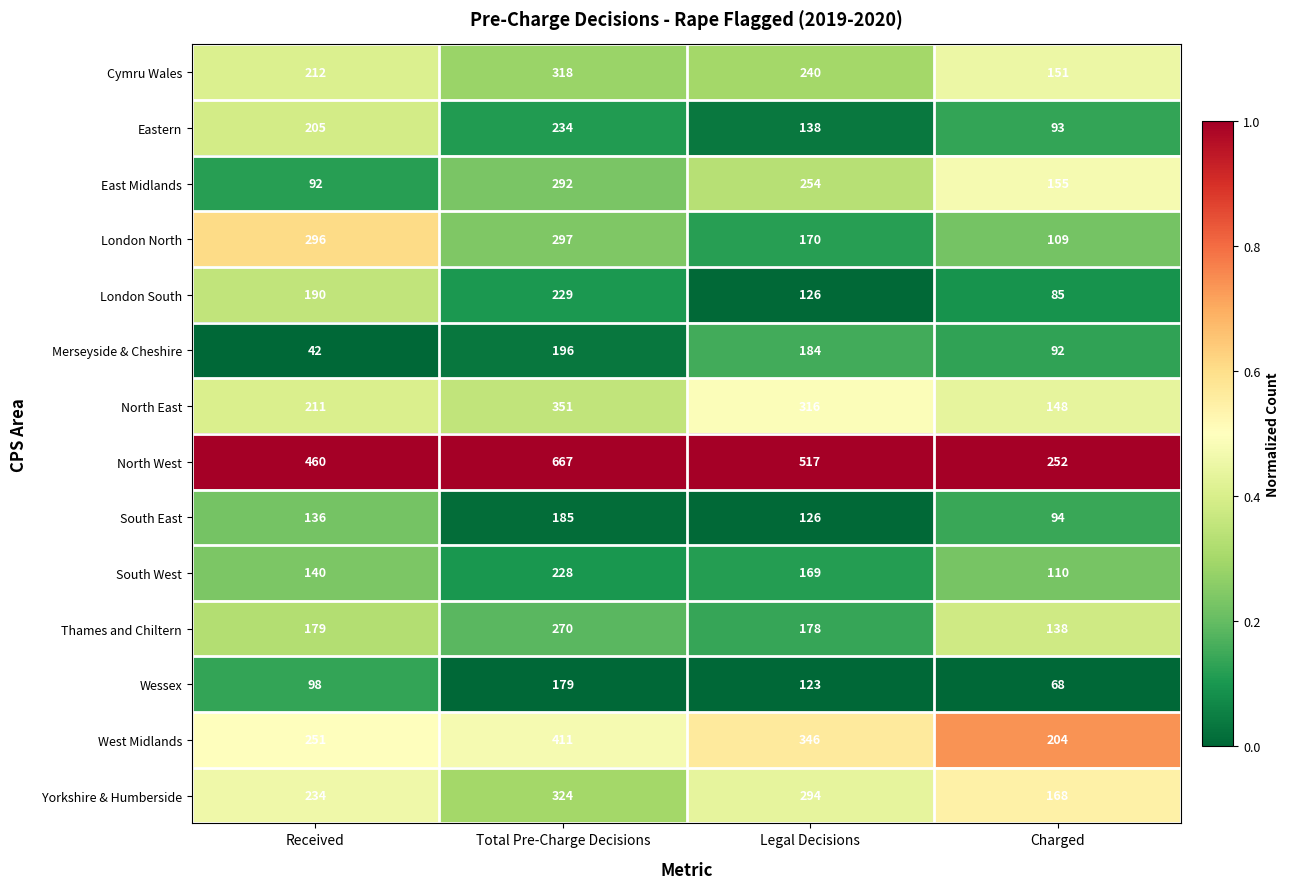

Is it true that North East equals 130 at Received?

False